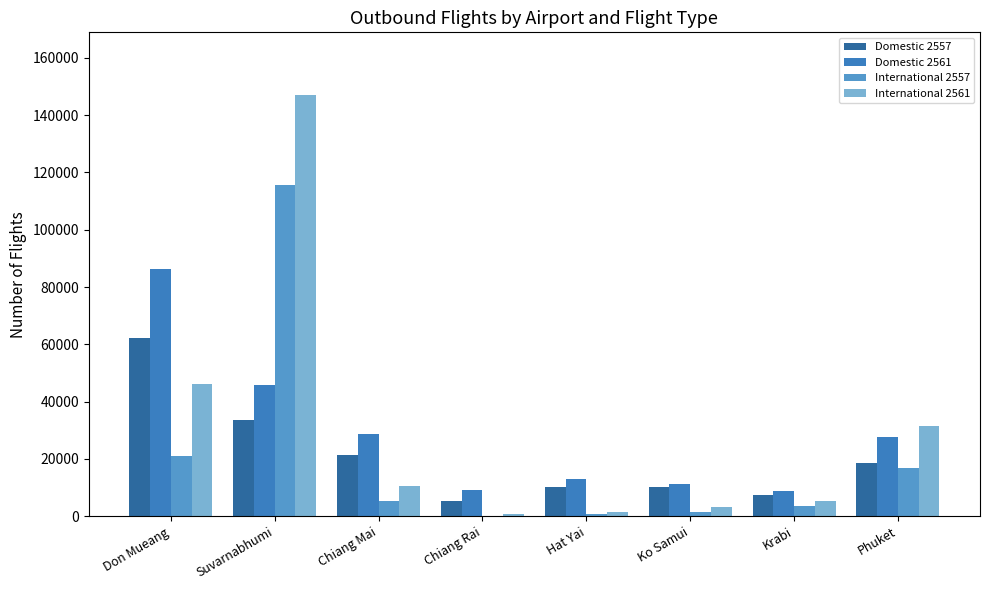

Are the bars horizontal?

No